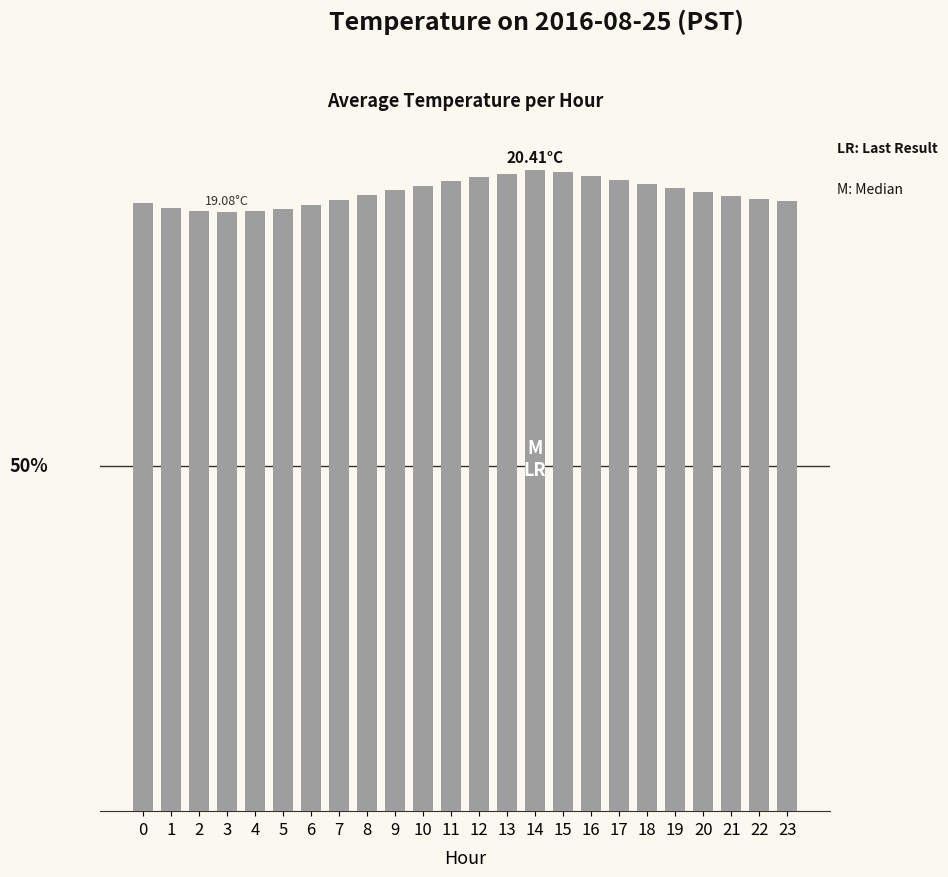

What is the greatest value displayed?

20.4